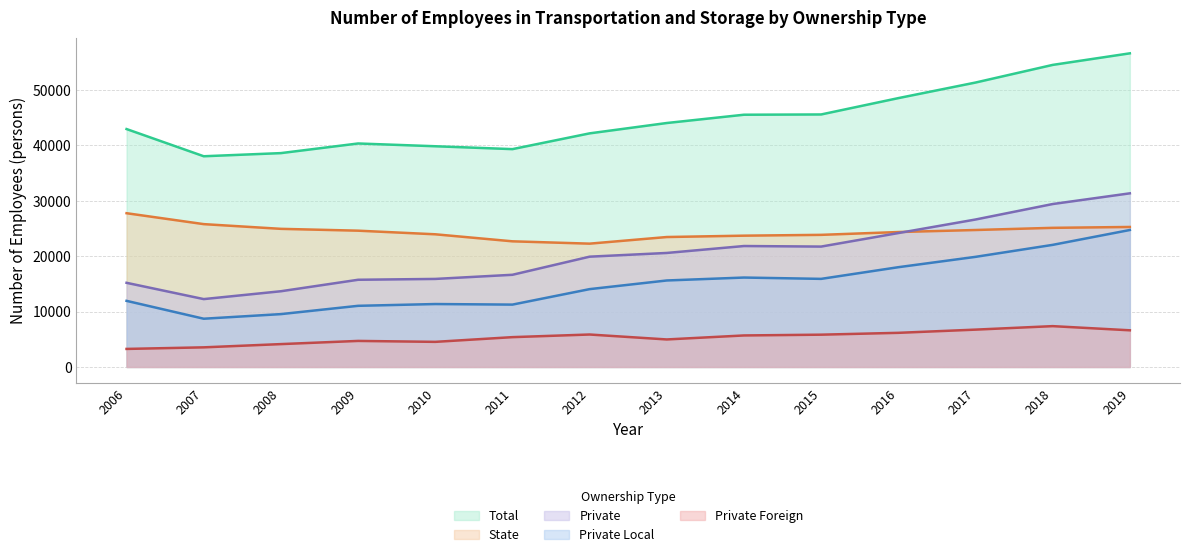

Reading right to left, transcribe all the data shown in this chart.

Total: 56626.7	54536.5	51350.8	48540.0	45590.0	45542.0	44046.0	42177.0	39330.3	39850.2	40350.7	38611.1	38043.5	42955.3
State: 25276.5	25119.4	24728.2	24362.0	23853.0	23706.0	23461.0	22265.0	22686.4	23955.1	24607.3	24938.9	25789.5	27761.0
Private: 31350.2	29417.1	26622.5	24177.0	21736.0	21836.0	20585.0	19913.0	16643.9	15895.1	15743.4	13672.2	12254.1	15194.2
Private Local: 24729.6	22045.1	19881.1	18013.0	15906.0	16145.0	15616.0	14053.0	11259.2	11361.8	11040.2	9543.8	8710.6	11936.2
Private Foreign: 6620.5	7372.0	6741.5	6164.0	5830.0	5691.0	4969.0	5860.0	5384.7	4533.3	4703.2	4128.4	3543.4	3258.0